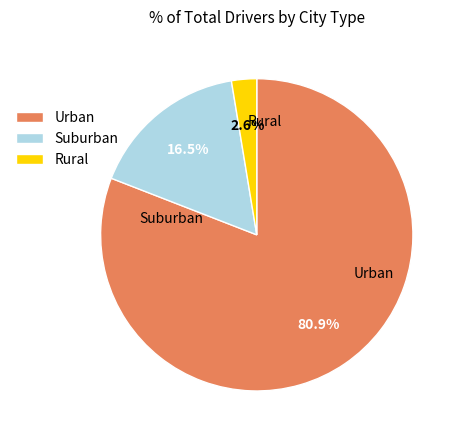

Do Rural and Suburban together represent more than half of the pie?

No